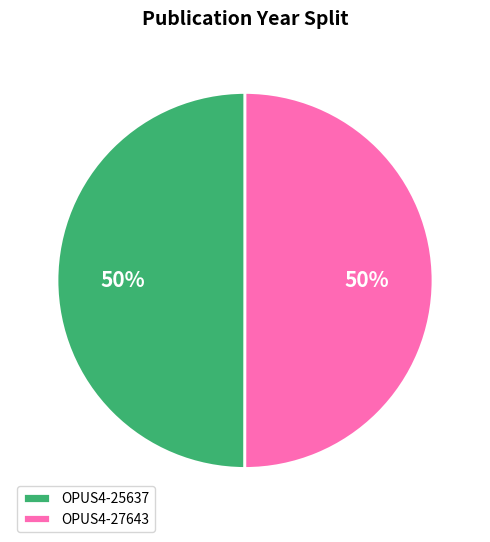

To the nearest percent, what portion does OPUS4-27643 represent?

50%